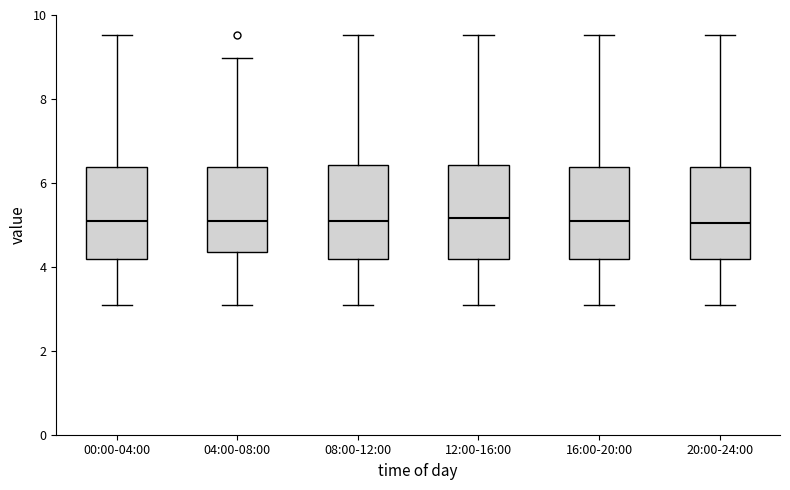

Reading left to right, read every box against the y-axis: the position of its median line, the range the box covers, and the ends of its whiskers. The values are not printed on the chart, so give them approximately, as read against the axis.

00:00-04:00: median 5.2, box 4.2 to 6.4, whiskers 3.2 to 9.6
04:00-08:00: median 5.2, box 4.4 to 6.4, whiskers 3.2 to 9.0
08:00-12:00: median 5.2, box 4.2 to 6.4, whiskers 3.2 to 9.6
12:00-16:00: median 5.2, box 4.2 to 6.4, whiskers 3.2 to 9.6
16:00-20:00: median 5.2, box 4.2 to 6.4, whiskers 3.2 to 9.6
20:00-24:00: median 5.0, box 4.2 to 6.4, whiskers 3.2 to 9.6